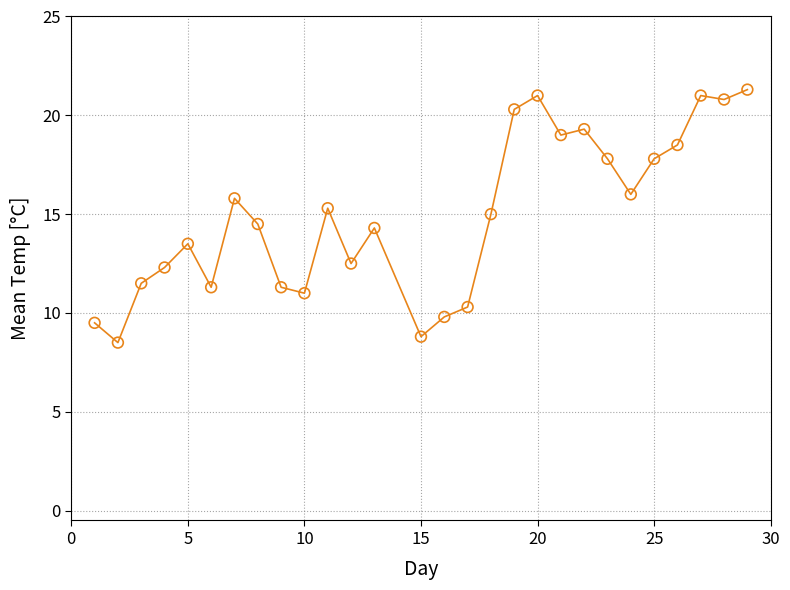

What is the smallest value displayed?

8.5